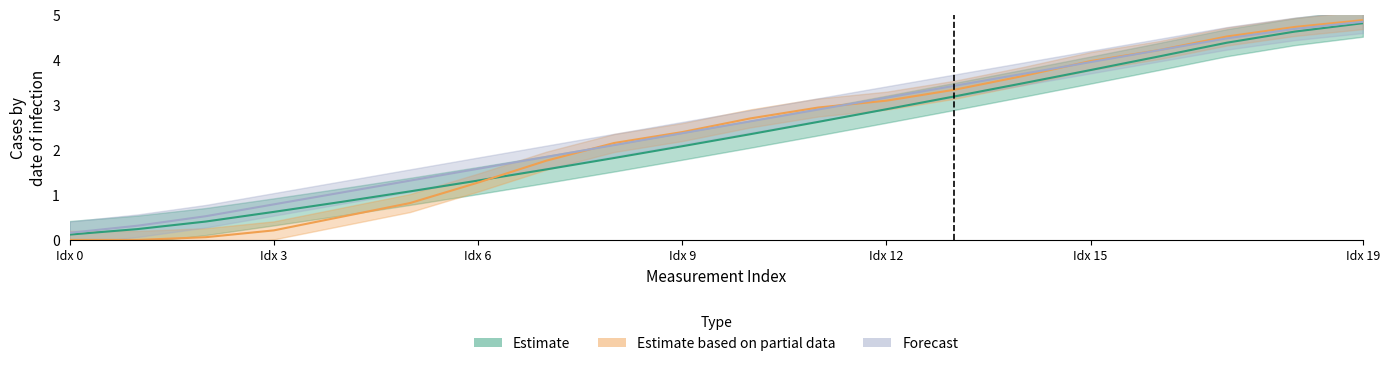

What is the label of the 18th point from the left?

17